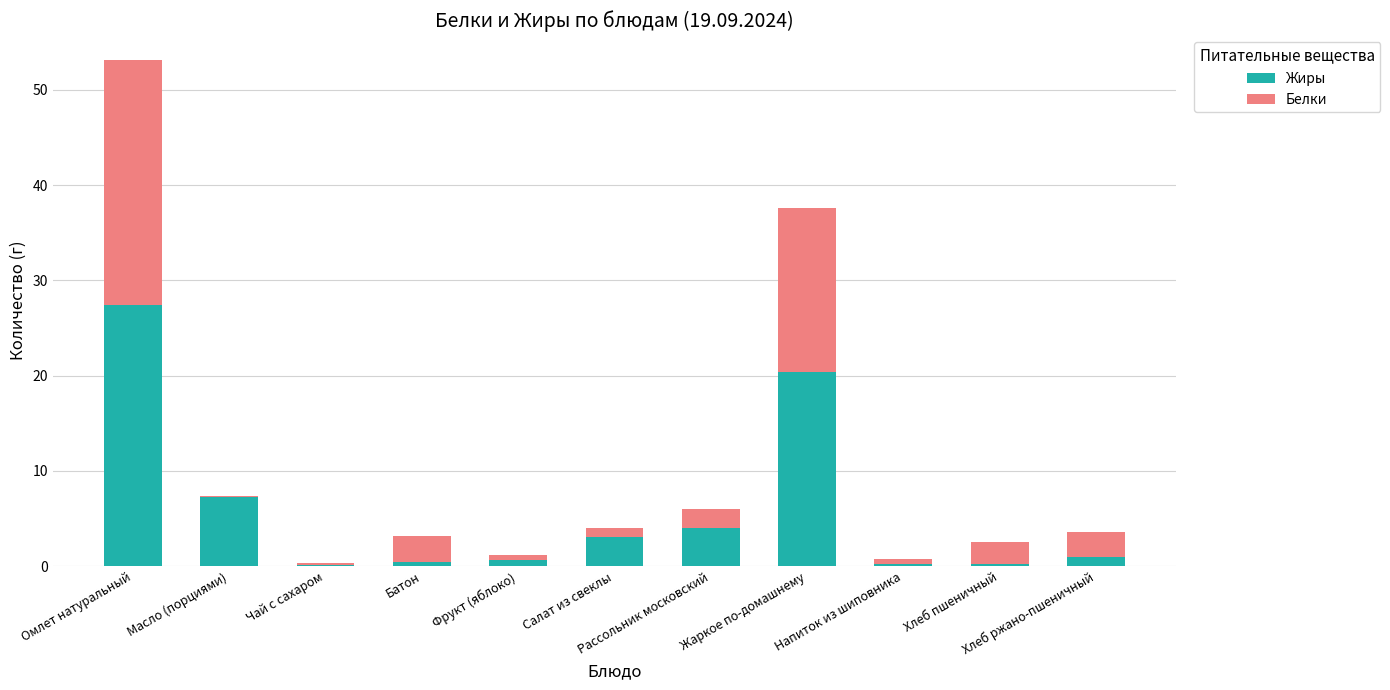

What is the sum of all Жиры values?

64.7